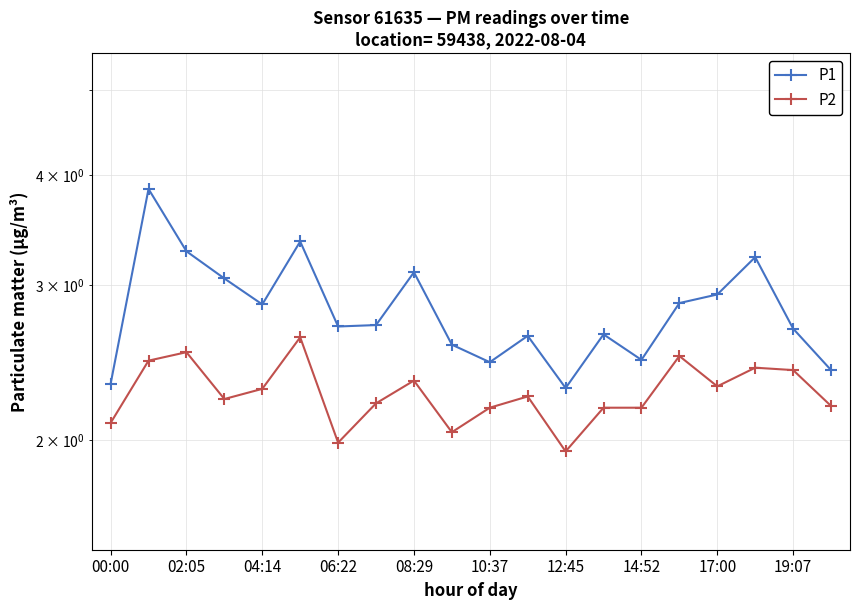

What is the difference between the second highest and second lowest values in the P1 series?

1.0